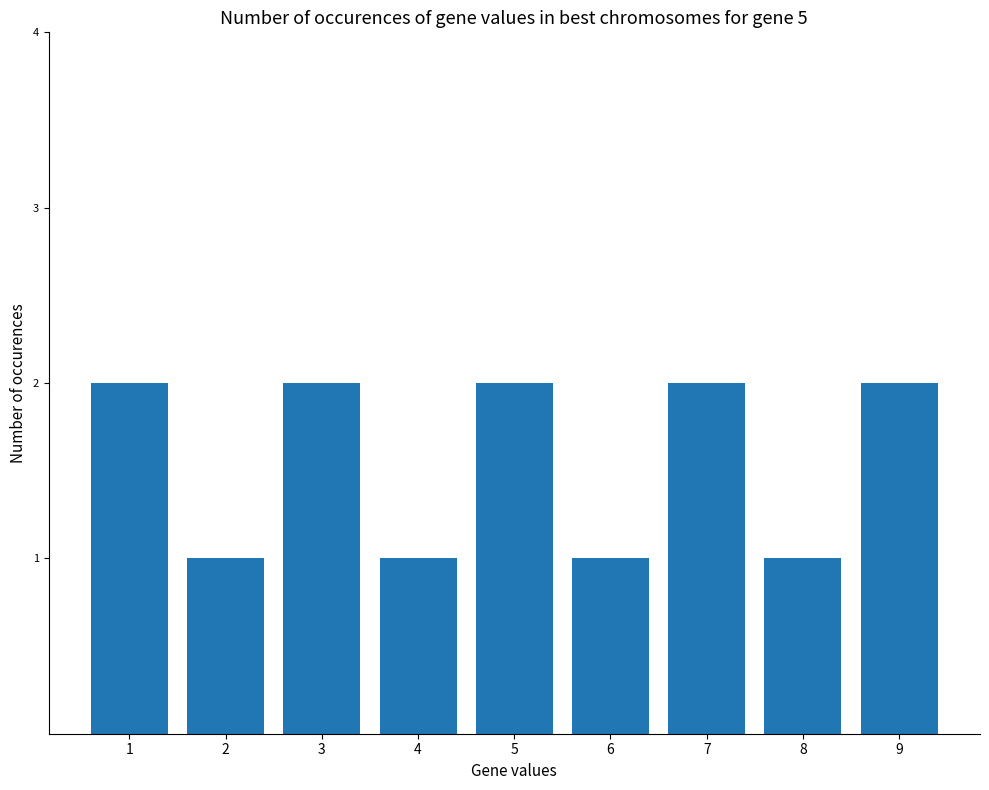

What is the change in value from 6 to 7?

+1